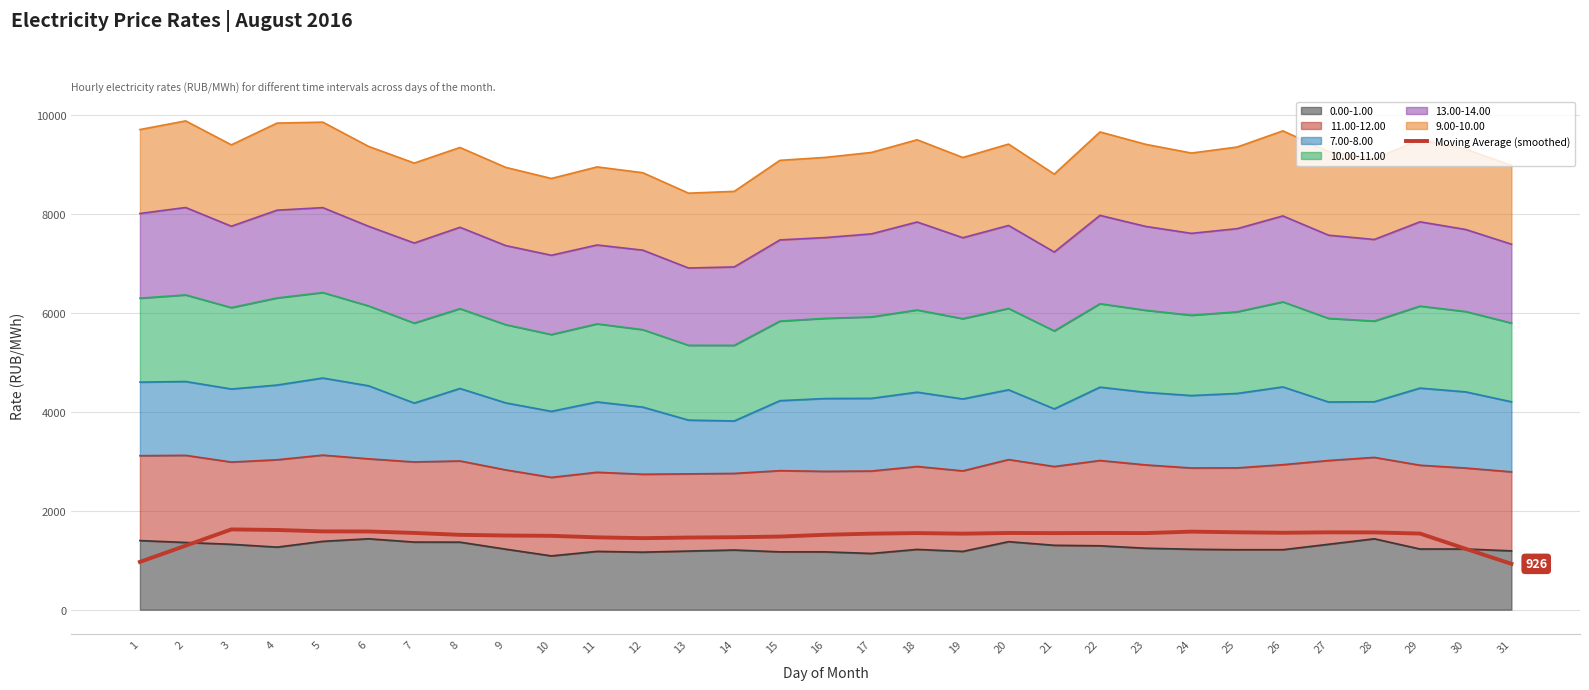

What is the smallest value displayed?

926.1